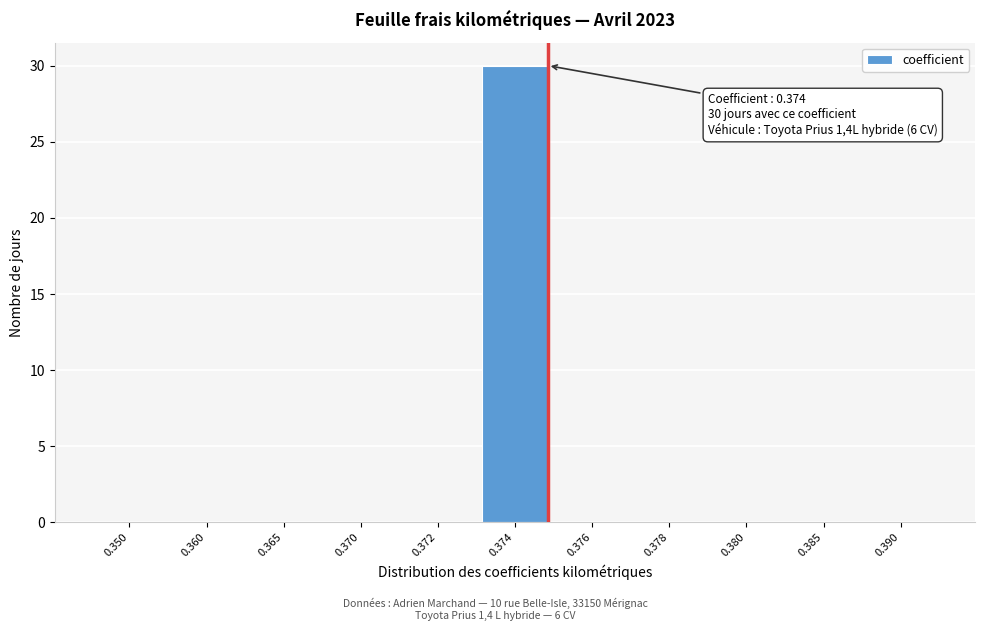

Reading left to right, list all the values displayed in this chart.

0.350=0	0.360=0	0.365=0	0.370=0	0.372=0	0.374=30	0.376=0	0.378=0	0.380=0	0.385=0	0.390=0